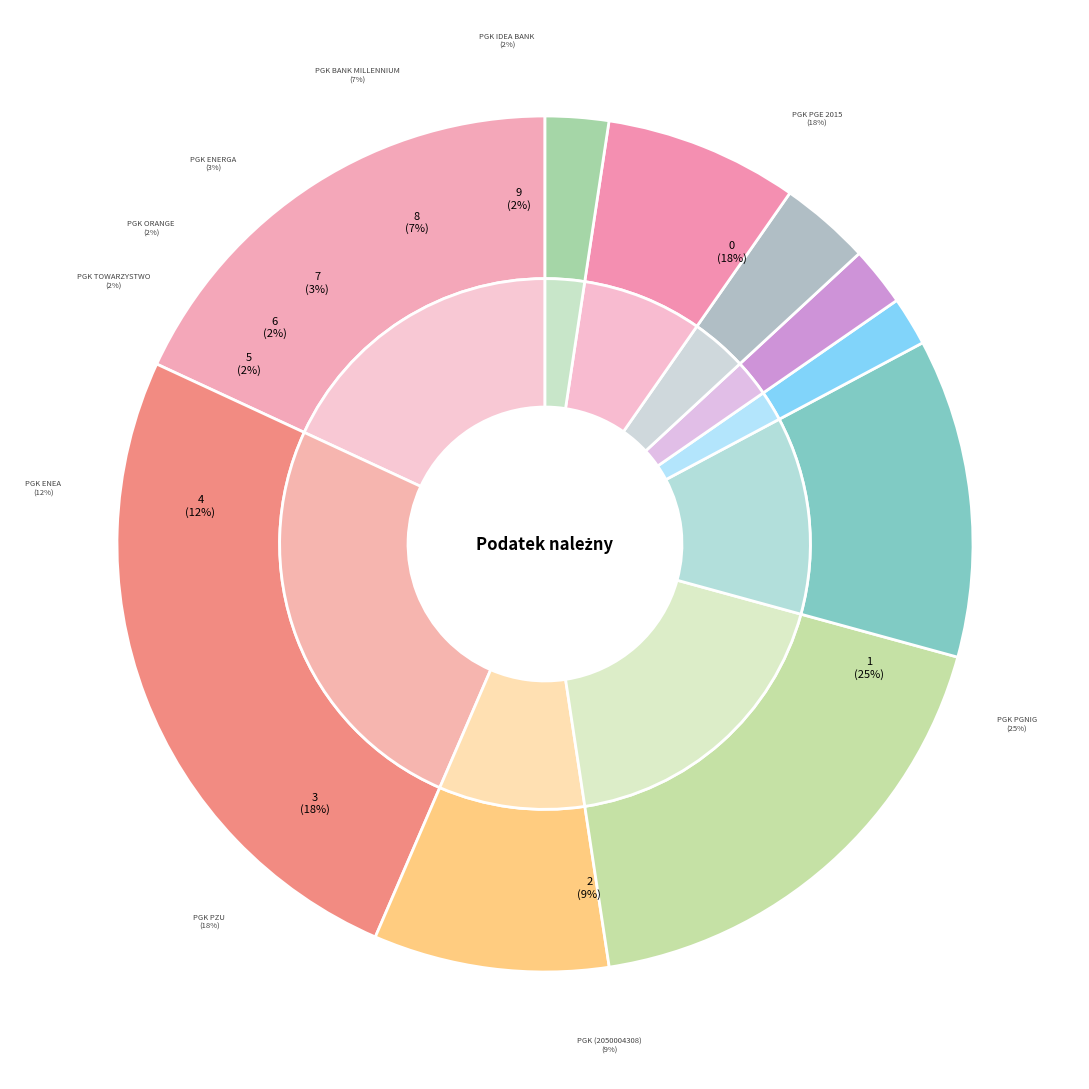

To the nearest percent, what percentage of the pie is PGK (2050004308)?

9%